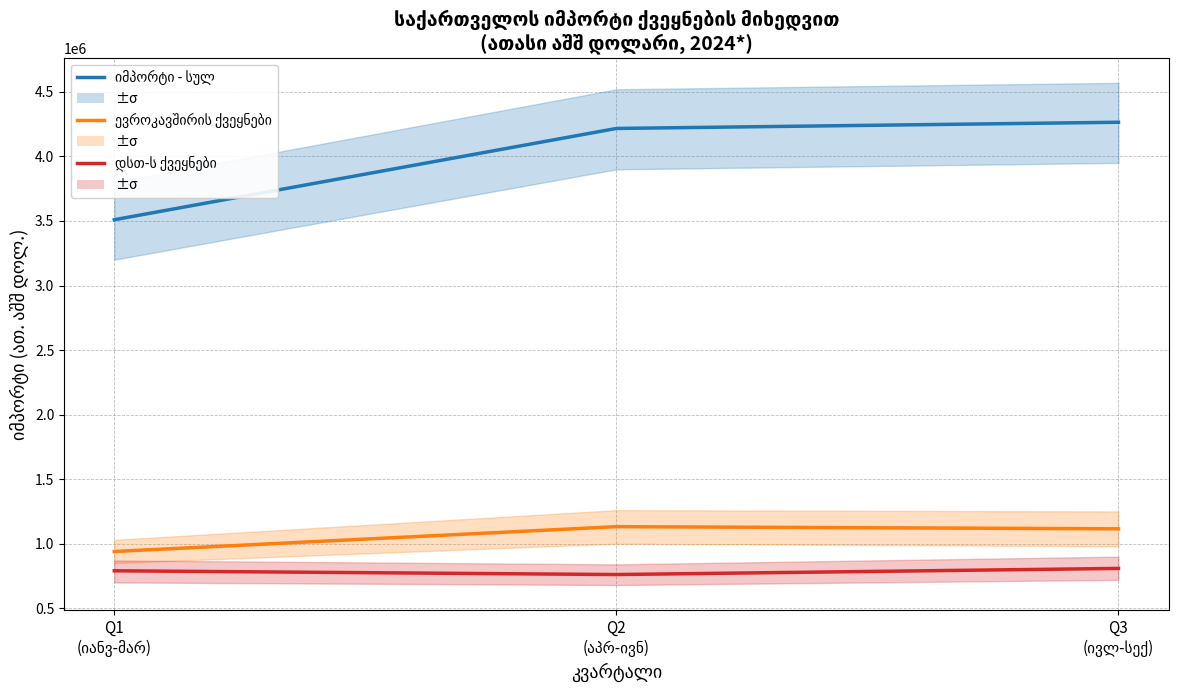

Where does the დსთ-ს ქვეყნები series first go above 790270?

Q1
(იანვ-მარ)